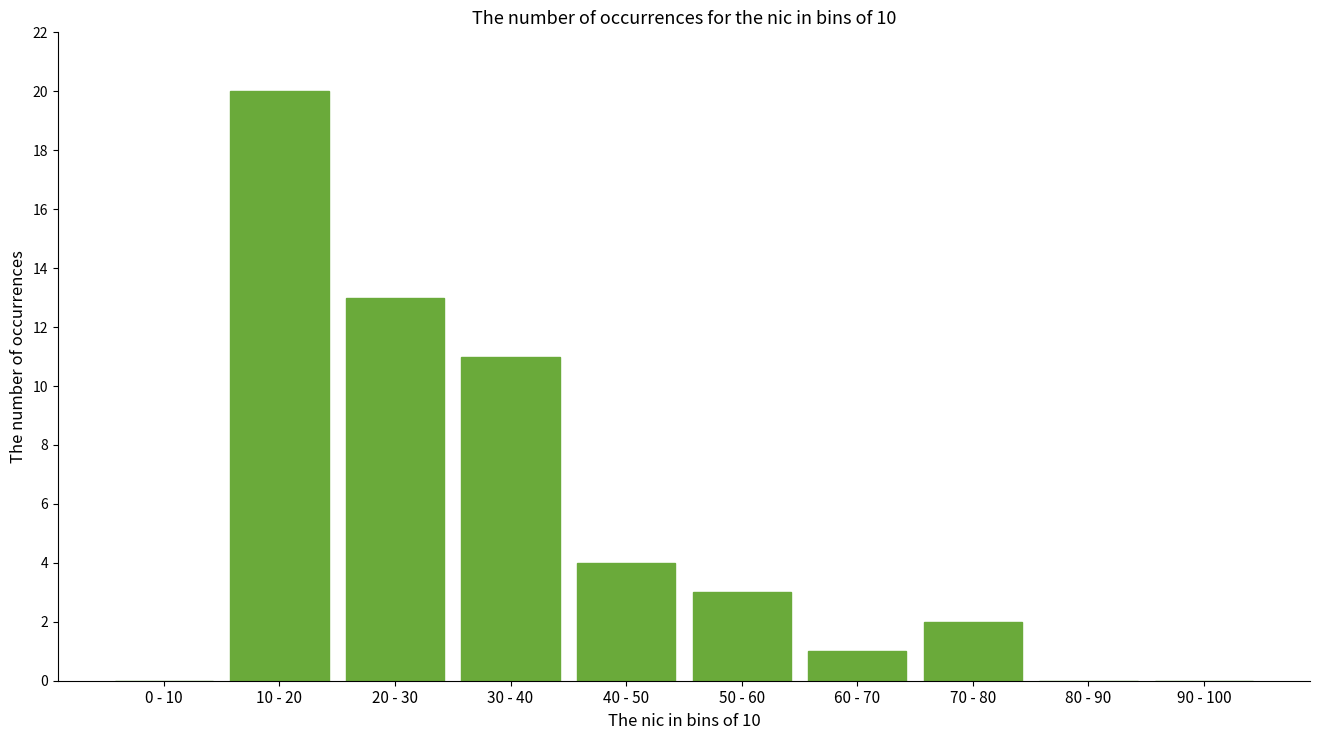

Reading left to right, transcribe all the data shown in this chart.

0 - 10=0	10 - 20=20	20 - 30=13	30 - 40=11	40 - 50=4	50 - 60=3	60 - 70=1	70 - 80=2	80 - 90=0	90 - 100=0